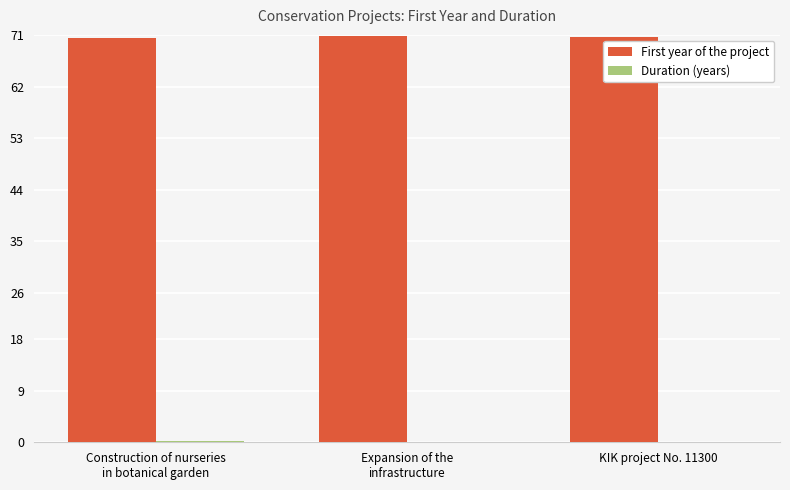

Are the bars horizontal?

No